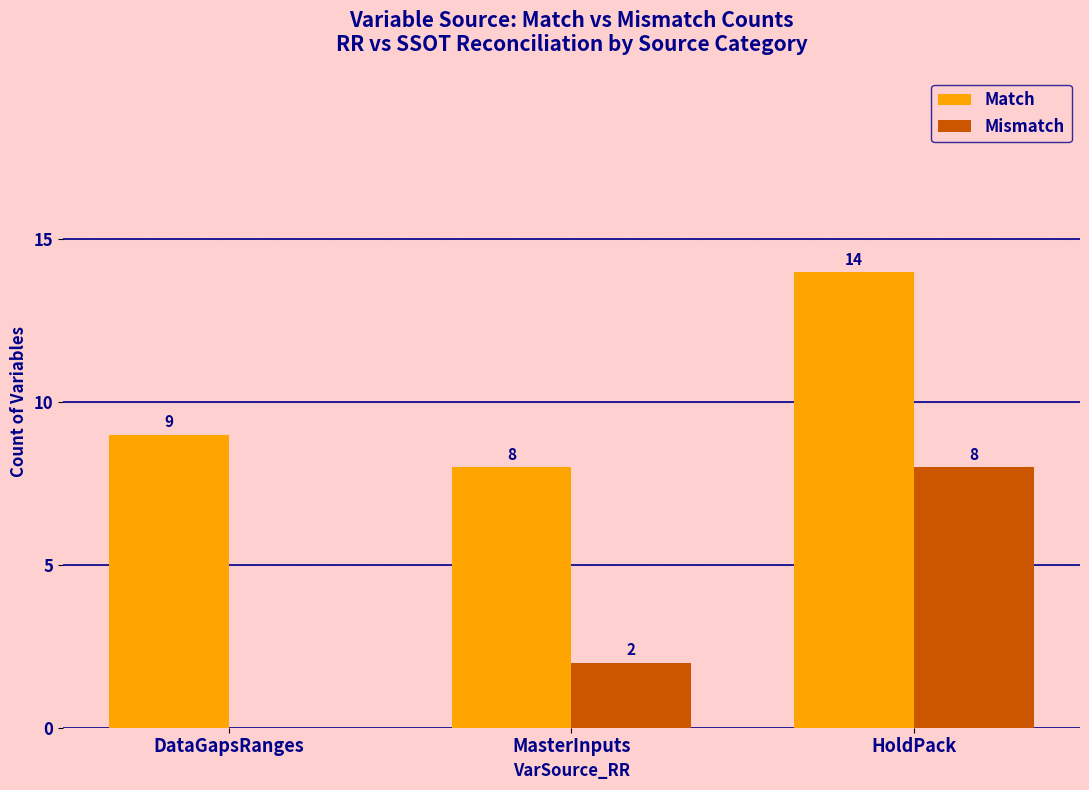

What is the sum of all Match values?

31